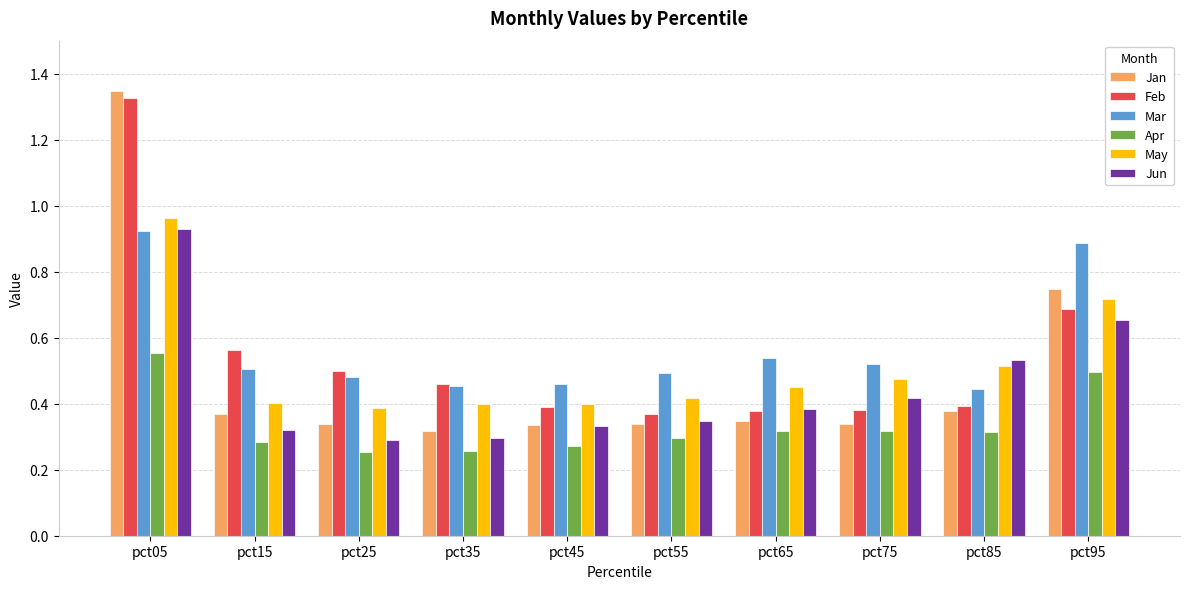

Between pct05 and pct45, which series saw the biggest shift?

Jan